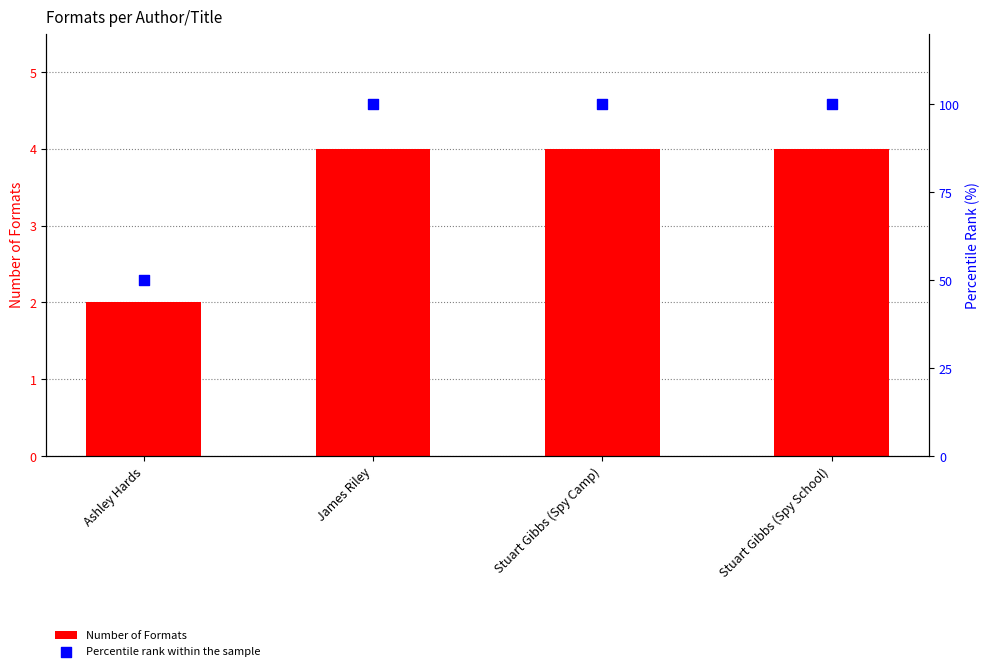

What is the total value across all series at James Riley?

104